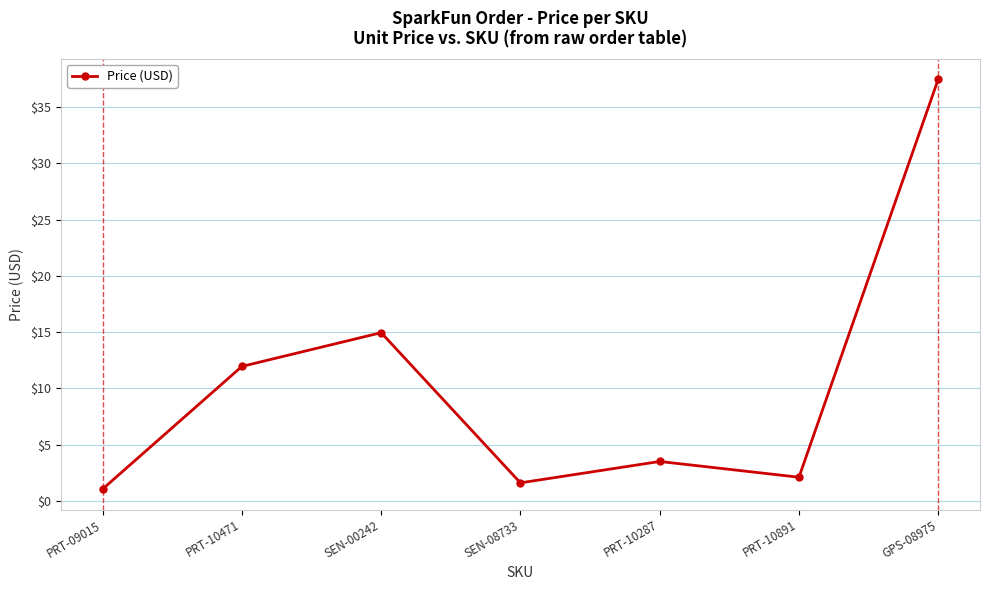

How many distinct data groups are displayed?

1